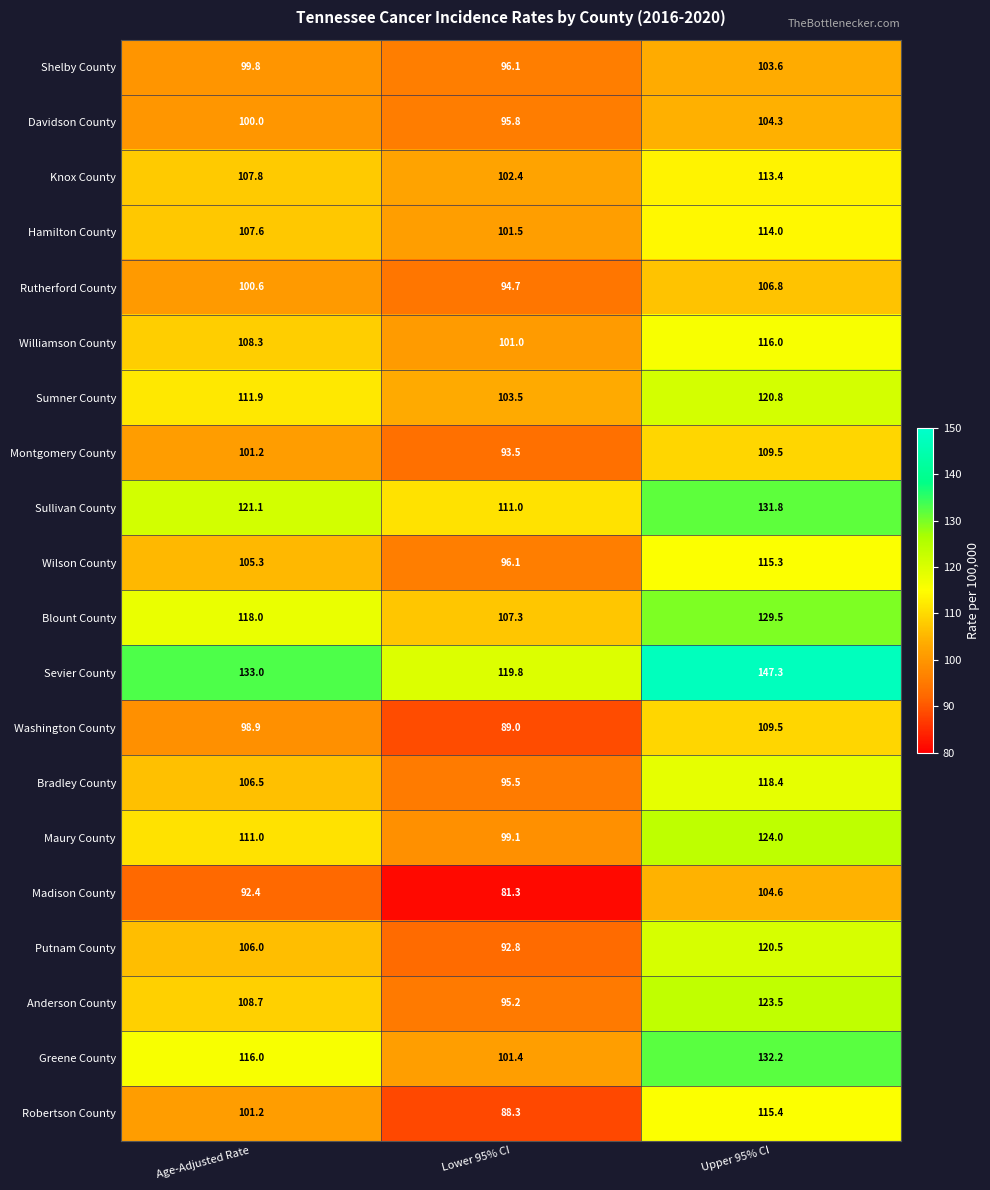

Is it true that Montgomery County equals 184.5 at Upper 95% CI?

False